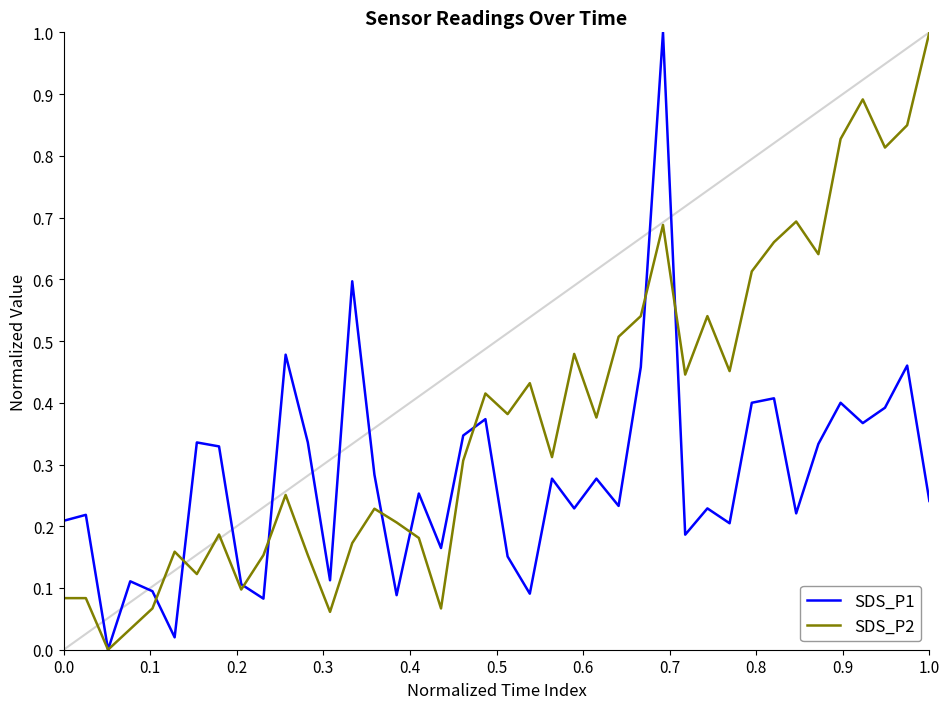

Which series has the largest total across all categories?

SDS_P2